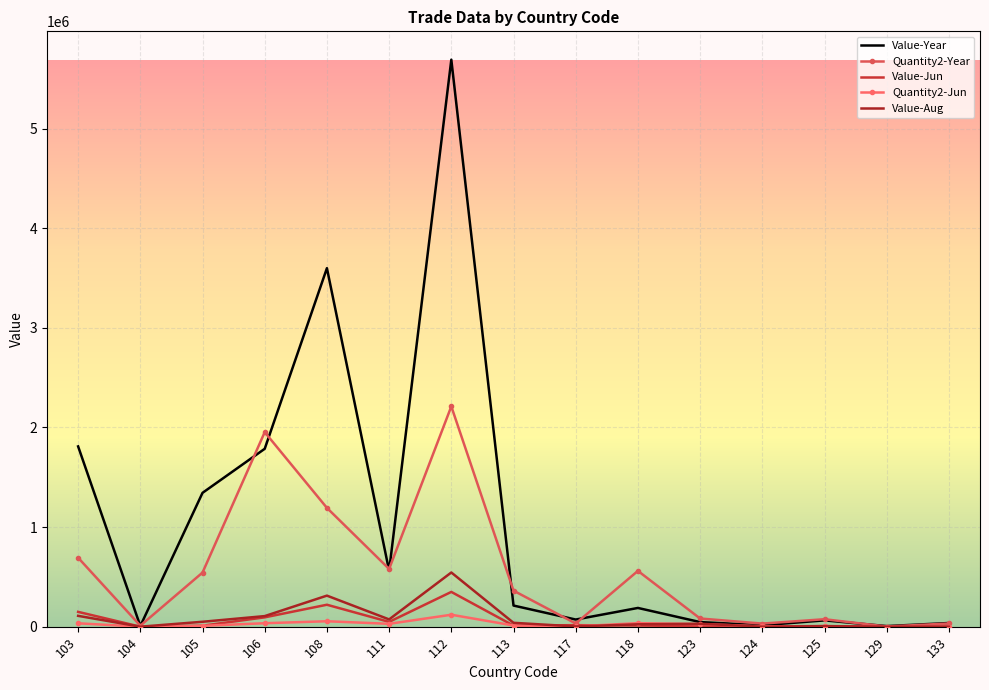

True or false: Value-Jun has a value of 2741 at 124.

True